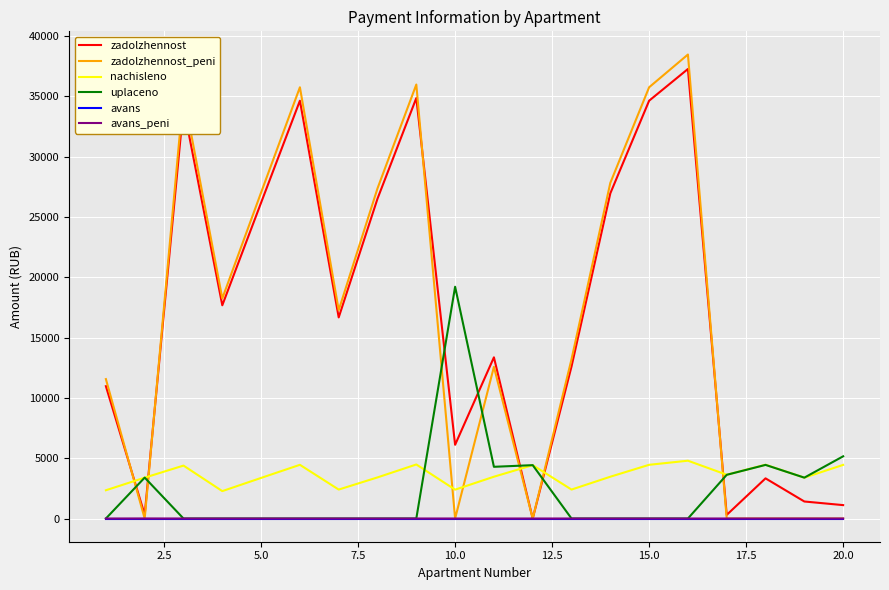

At how many categories does at least one series exceed 25006?

8